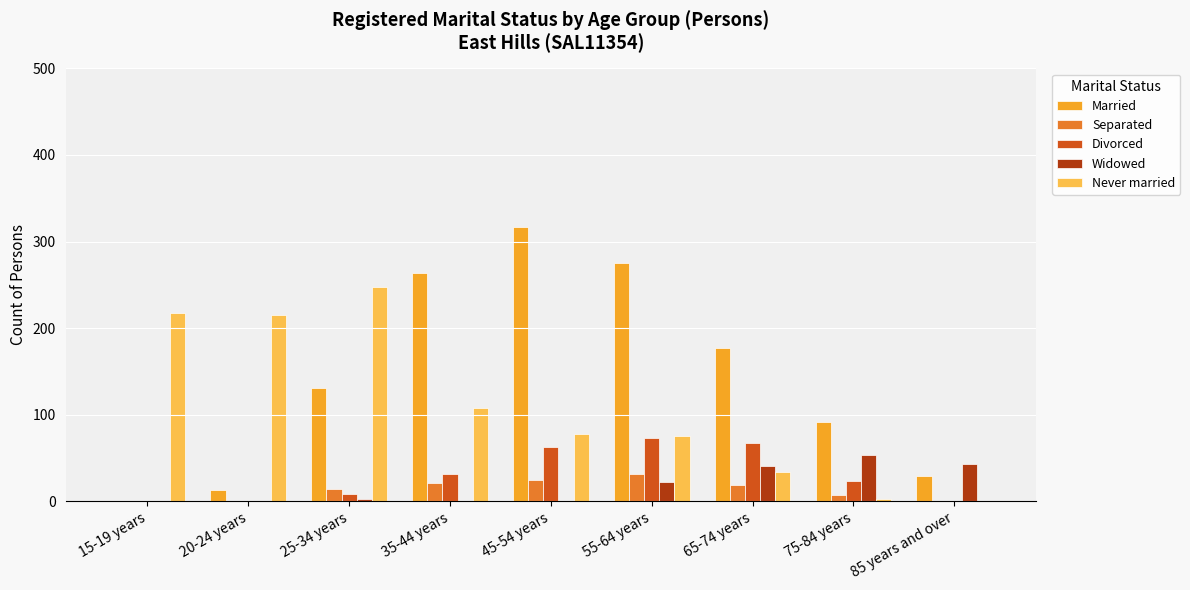

What is the sum of all Never married values?

978